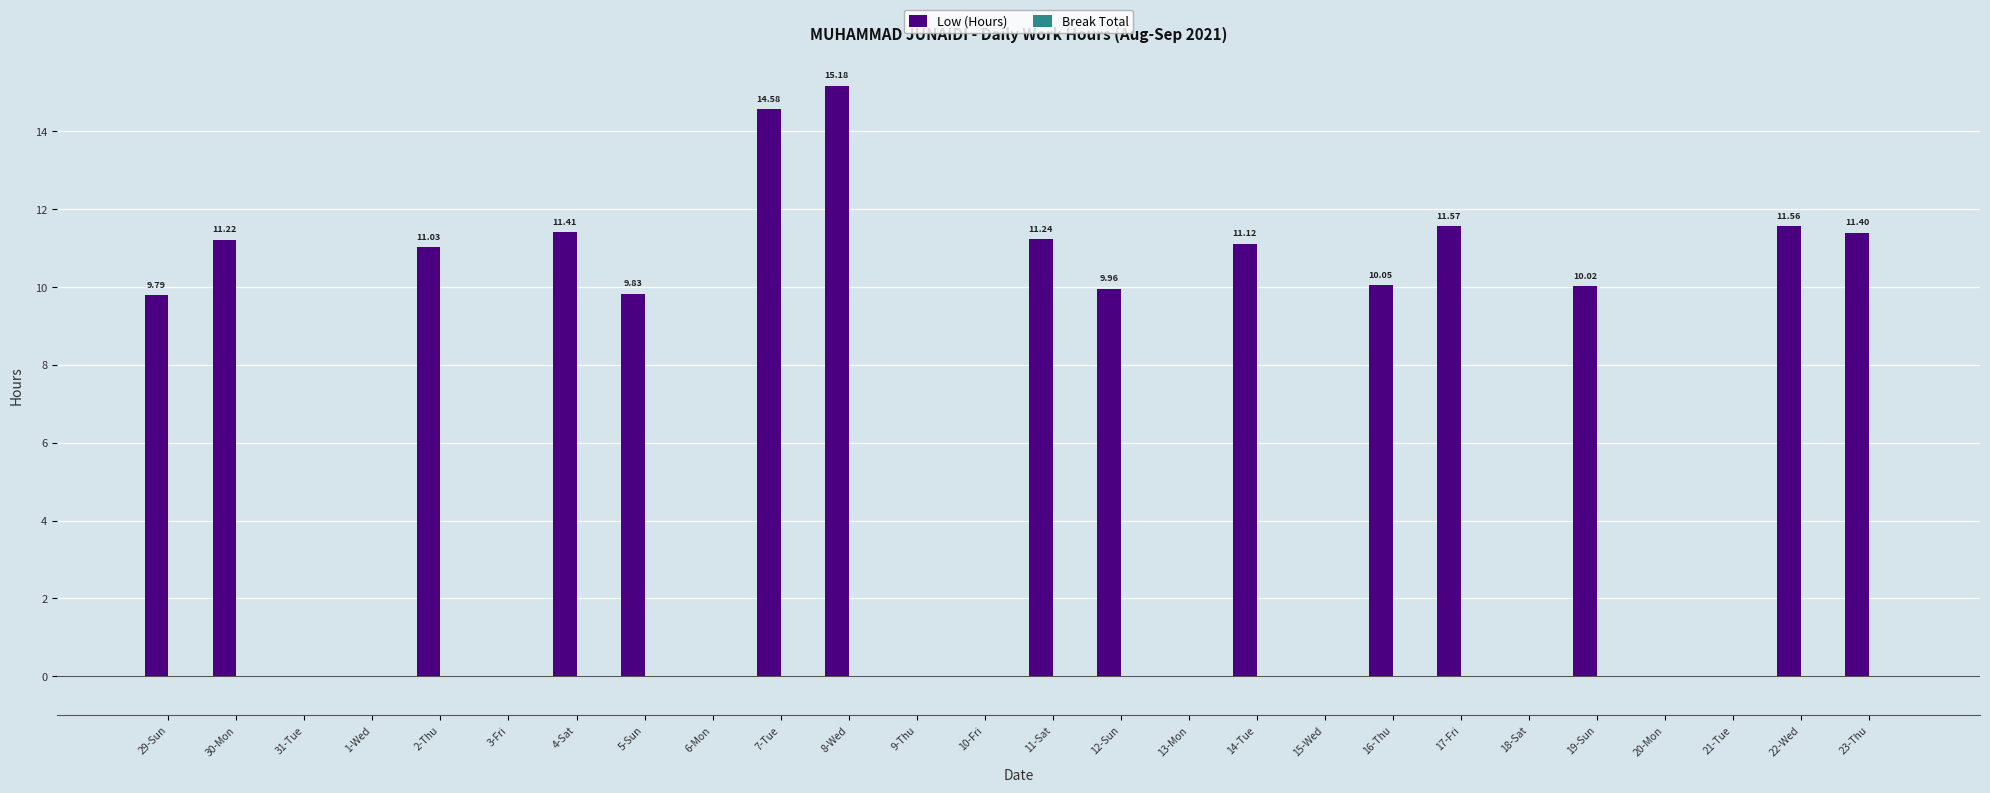

What is the sum of all values?

170.0